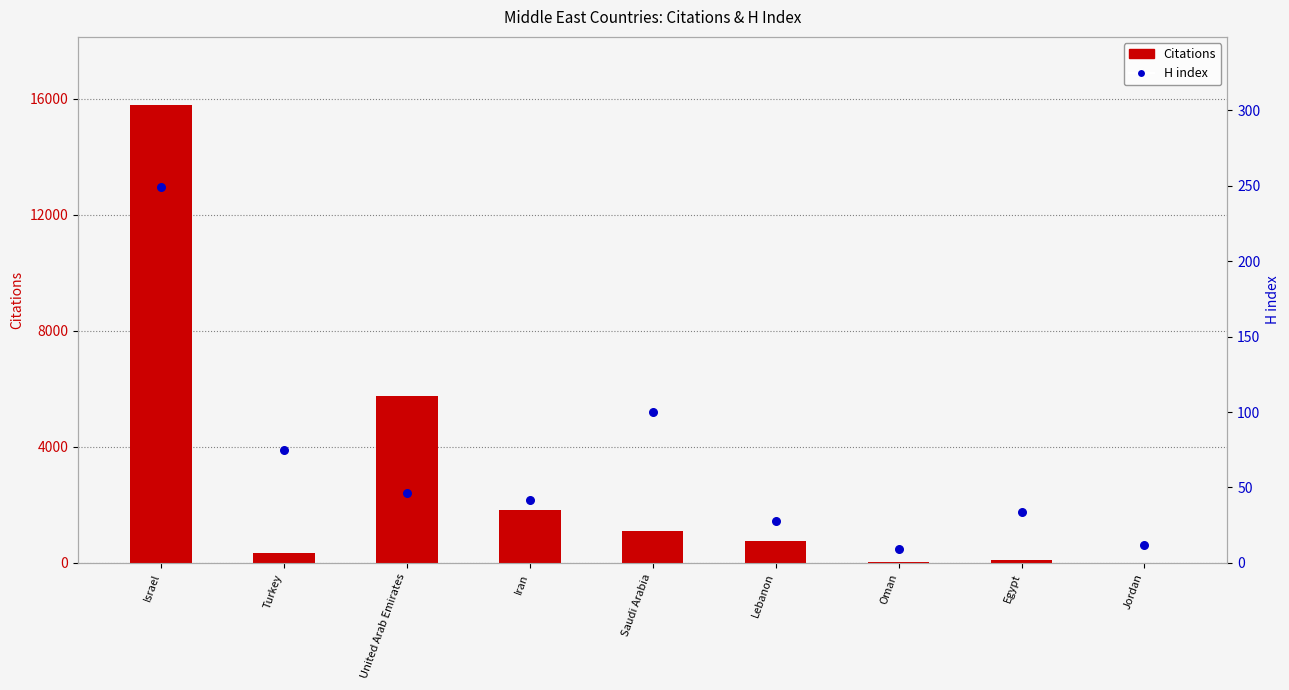

What is the total value across all series at Israel?

16010